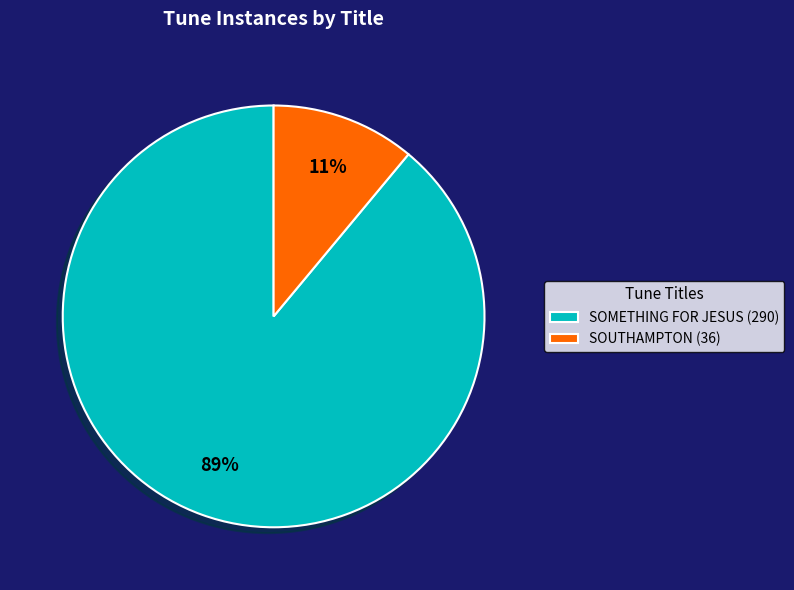

To the nearest percent, what is the average slice percentage?

50%